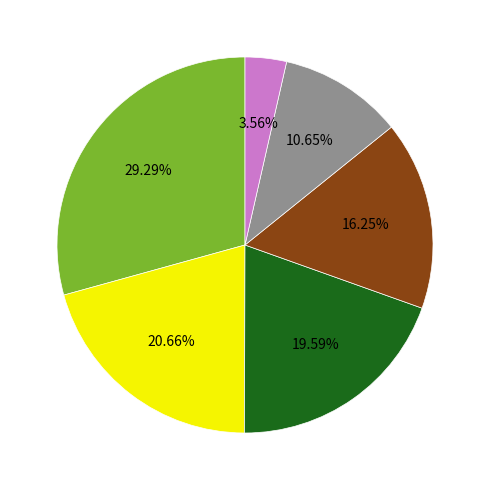

Does any single category account for the majority?

No